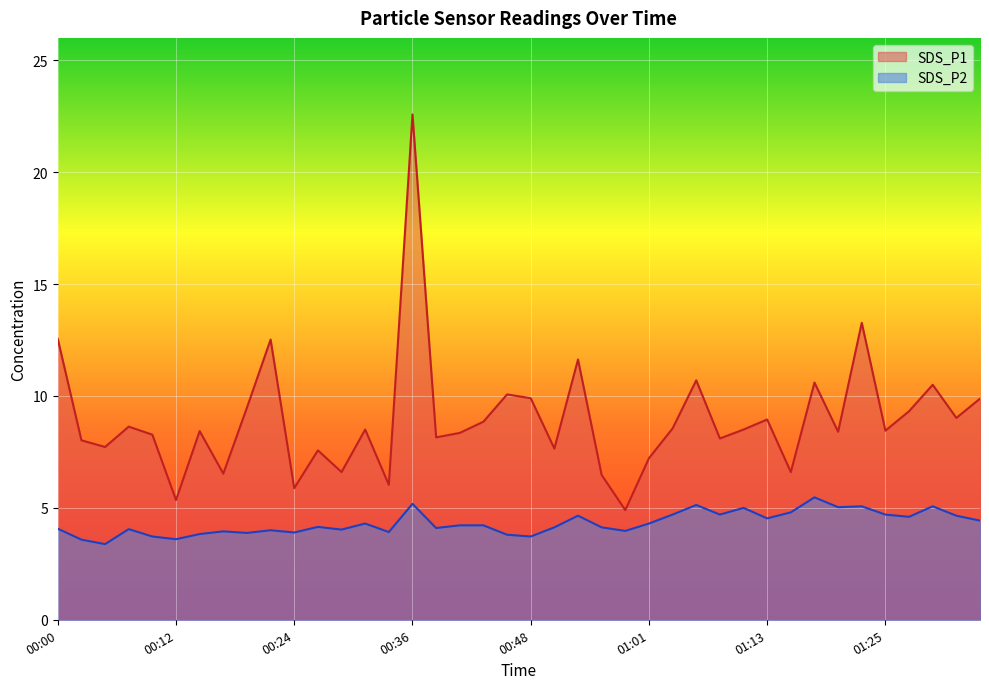

True or false: SDS_P2 and SDS_P1 cross at least once.

False